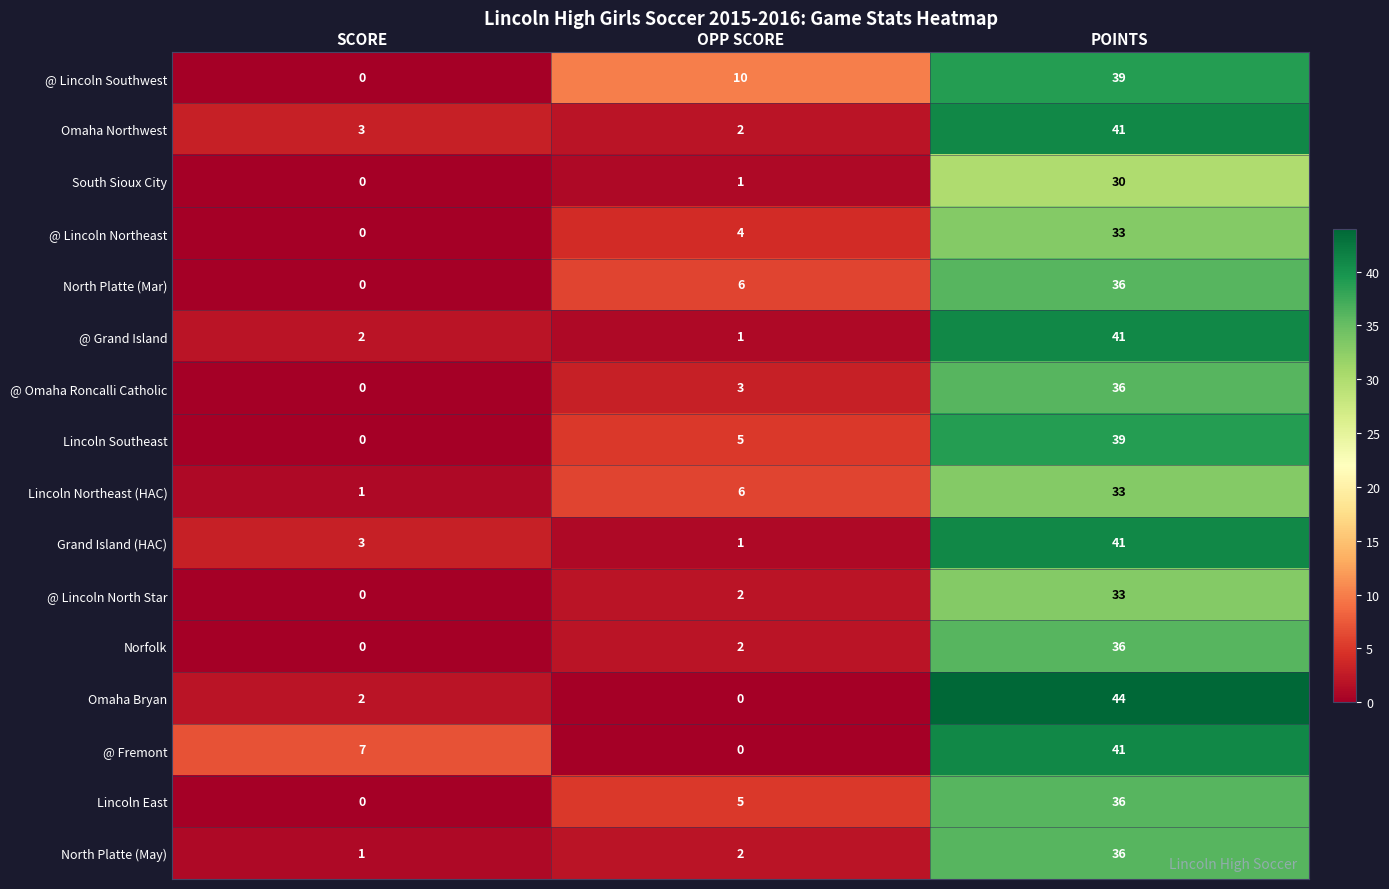

At which category is the sum across all series the highest?

POINTS